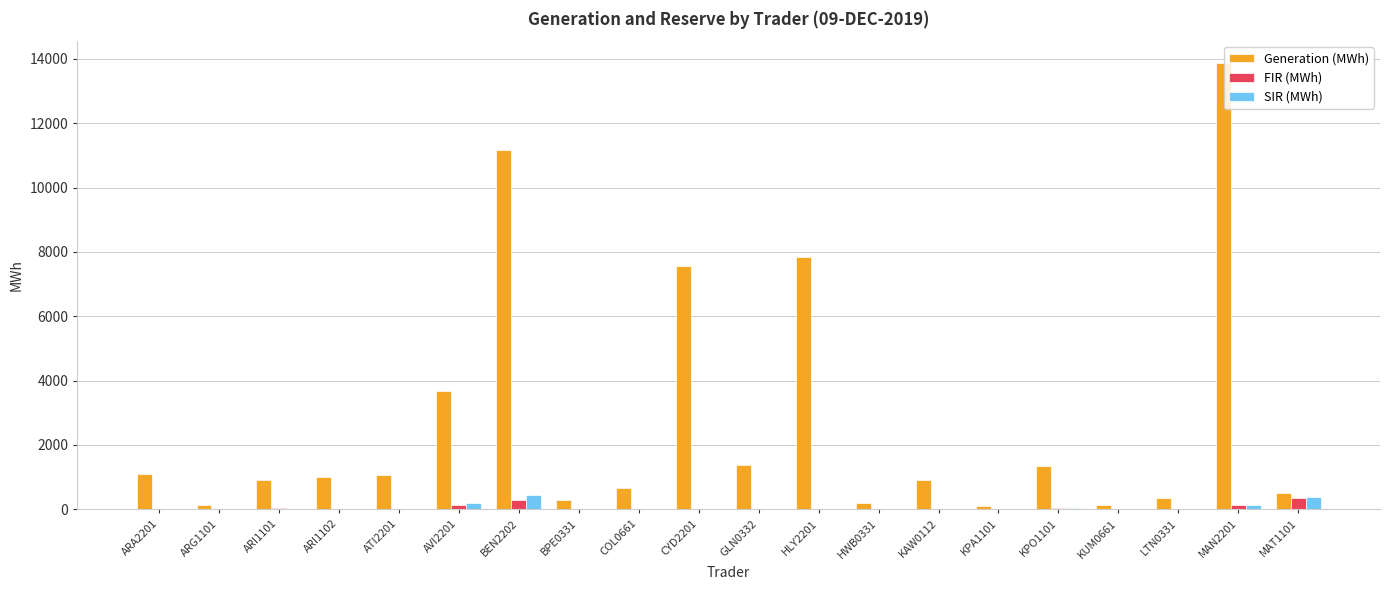

Count the number of data series in this chart.

3